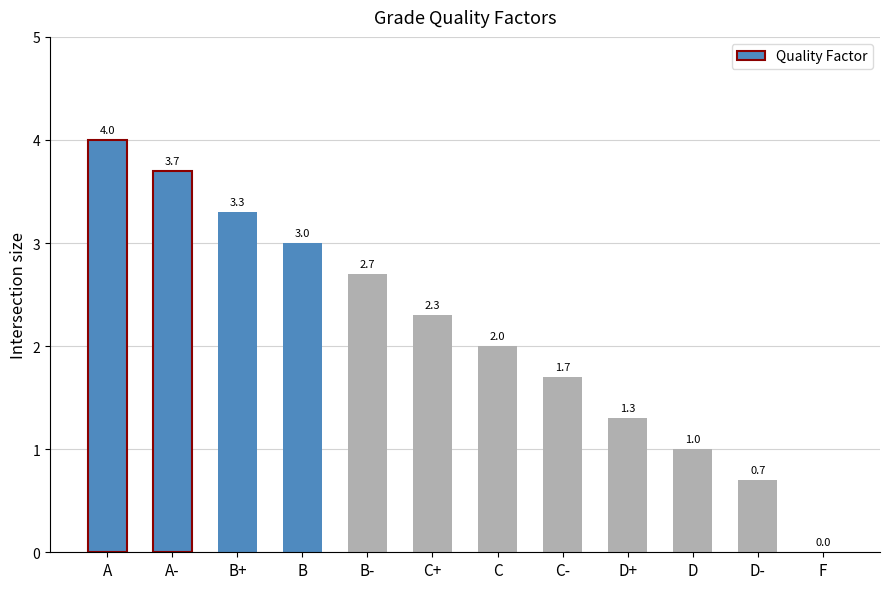

What is the maximum value shown in the chart?

4.0